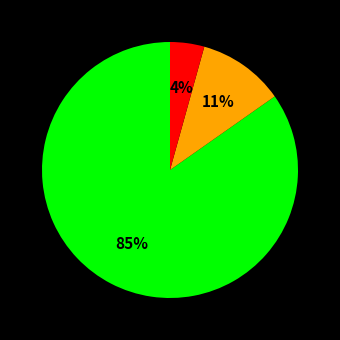

How many slices are in this pie chart?

3